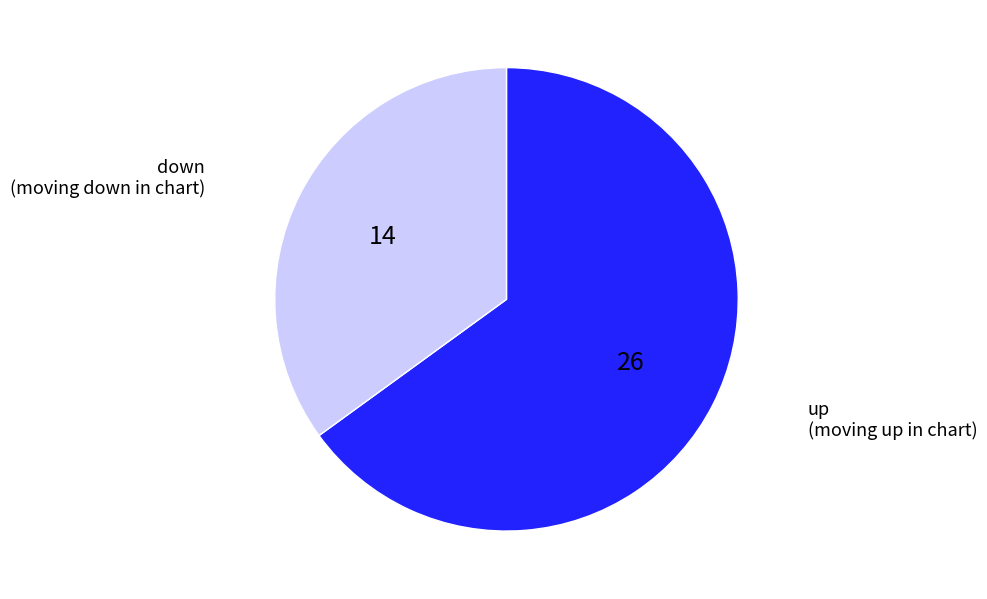

Does any single category account for the majority?

Yes